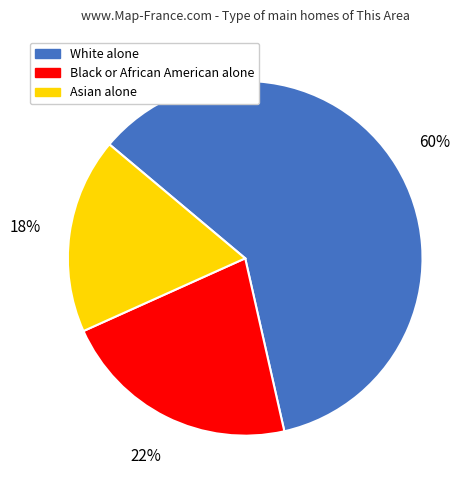

Rank the categories by value from highest to lowest.

White alone, Black or African American alone, Asian alone